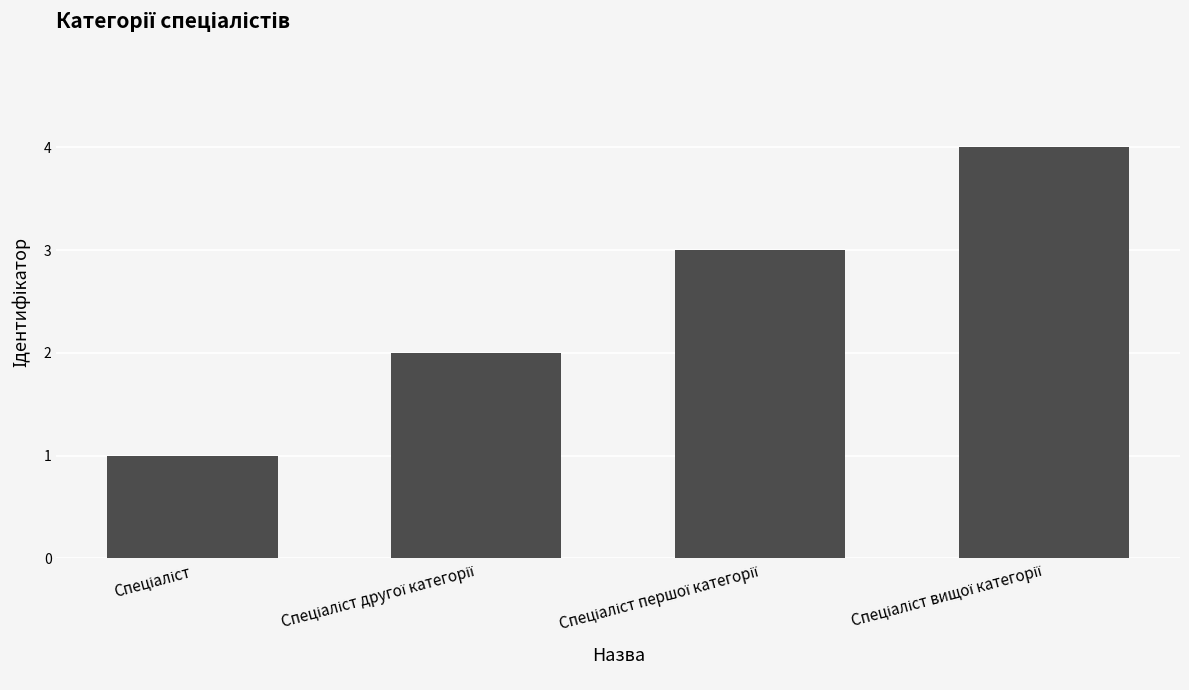

What is the sum of all values?

10